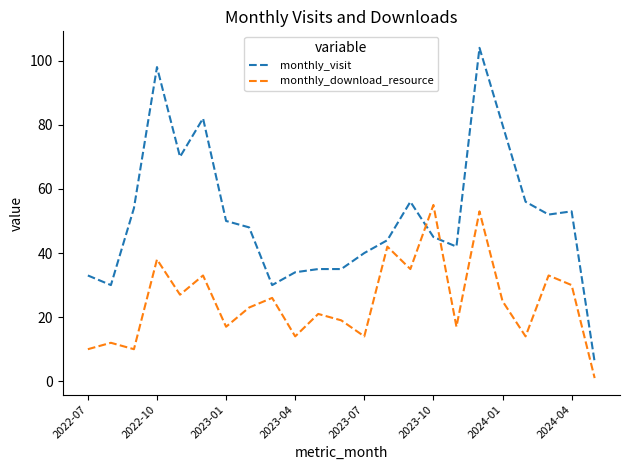

Which series has the largest total across all categories?

monthly_visit